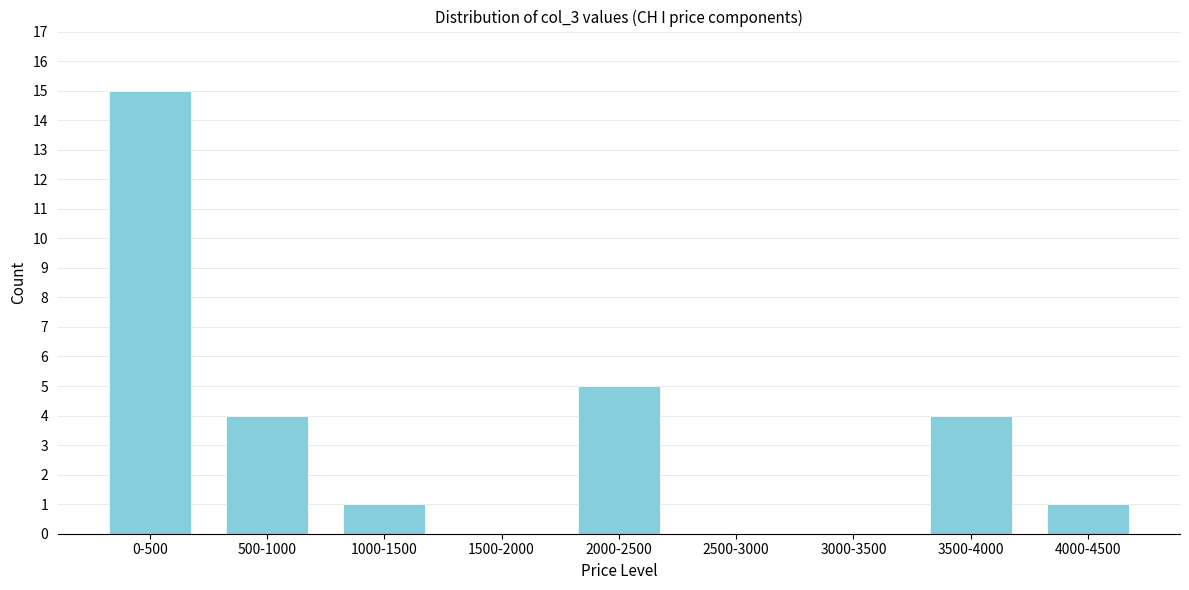

Reading left to right, extract all data points from this chart.

0-500=15	500-1000=4	1000-1500=1	1500-2000=0	2000-2500=5	2500-3000=0	3000-3500=0	3500-4000=4	4000-4500=1